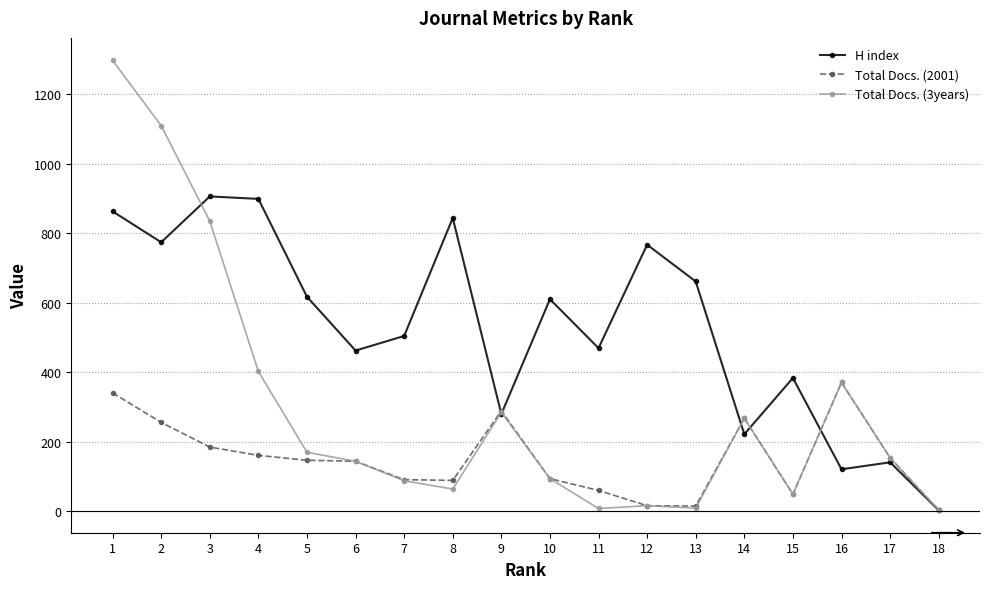

At which category does the chart reach its peak across all series?

1